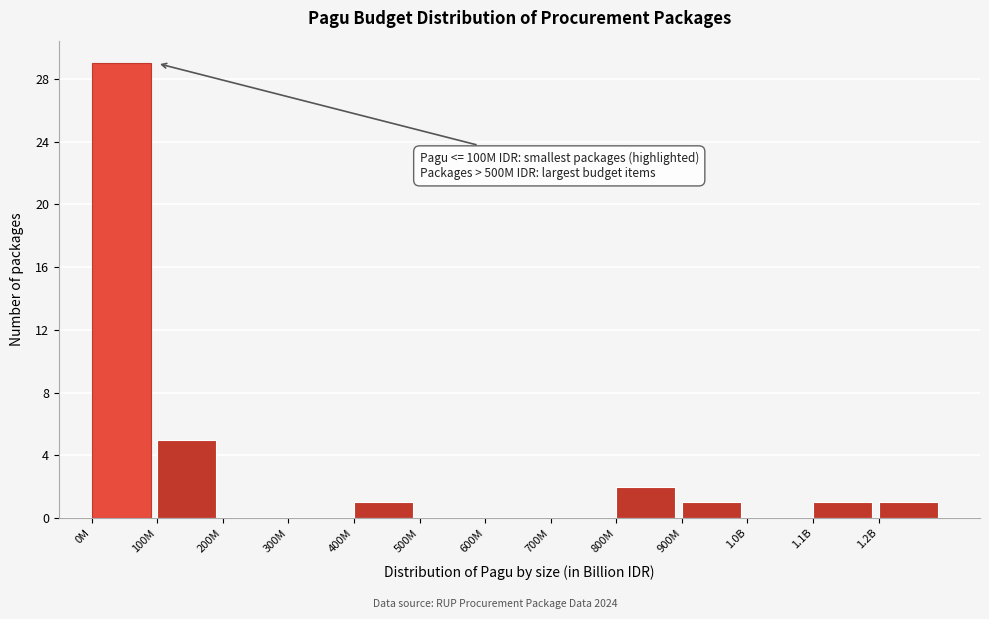

Reading left to right, extract all data points from this chart.

0M=29	100M=5	200M=0	300M=0	400M=1	500M=0	600M=0	700M=0	800M=2	900M=1	1.0B=0	1.1B=1	1.2B=1